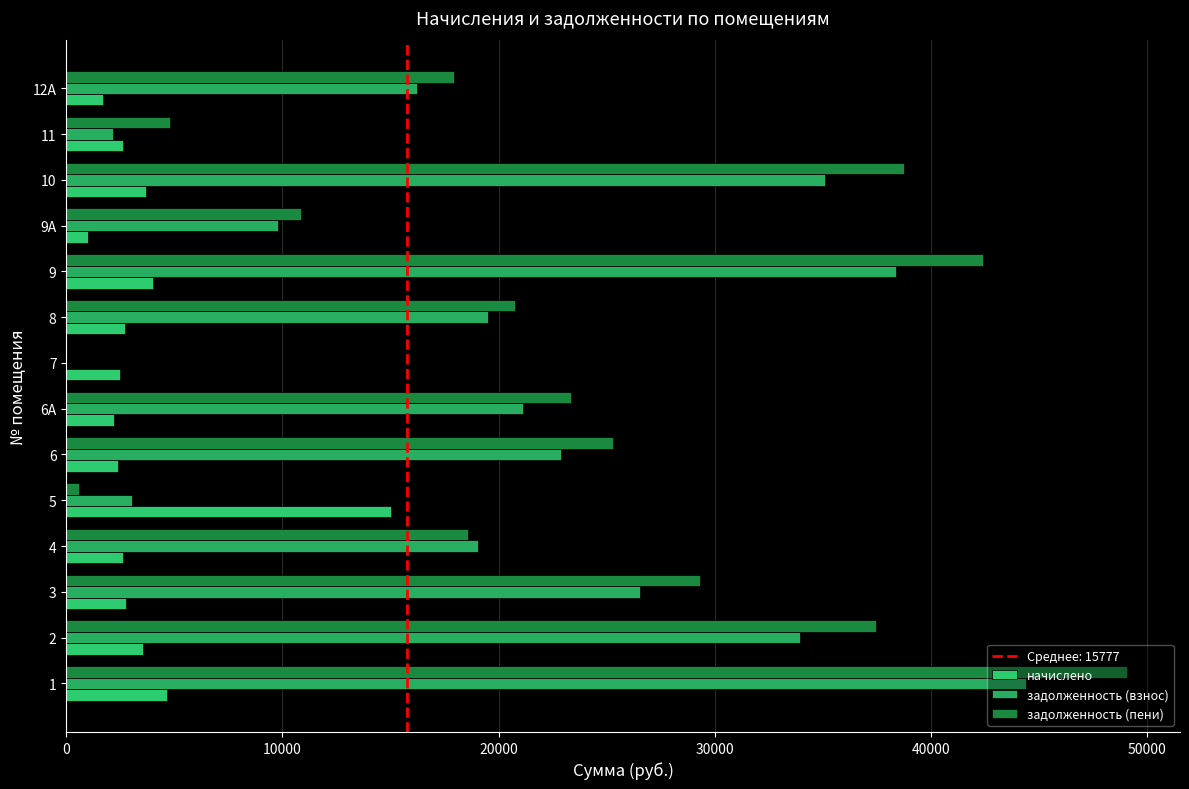

How many series are shown in this chart?

3